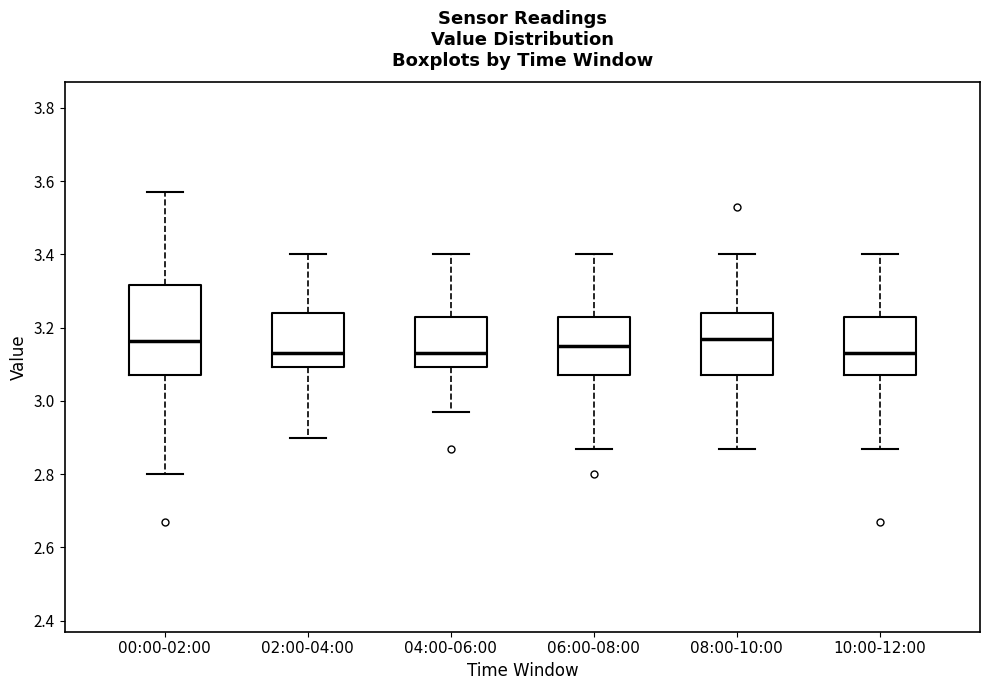

Reading left to right, transcribe this box plot: for each box, give where its median line is, the range the box spans, and where its two whiskers end, as read against the y-axis. The values are not printed on the chart, so give them approximately, as read against the axis.

00:00-02:00: median 3.16, box 3.08 to 3.32, whiskers 2.80 to 3.58
02:00-04:00: median 3.14, box 3.10 to 3.24, whiskers 2.90 to 3.40
04:00-06:00: median 3.14, box 3.10 to 3.24, whiskers 2.98 to 3.40
06:00-08:00: median 3.16, box 3.08 to 3.24, whiskers 2.88 to 3.40
08:00-10:00: median 3.18, box 3.08 to 3.24, whiskers 2.88 to 3.40
10:00-12:00: median 3.14, box 3.08 to 3.24, whiskers 2.88 to 3.40